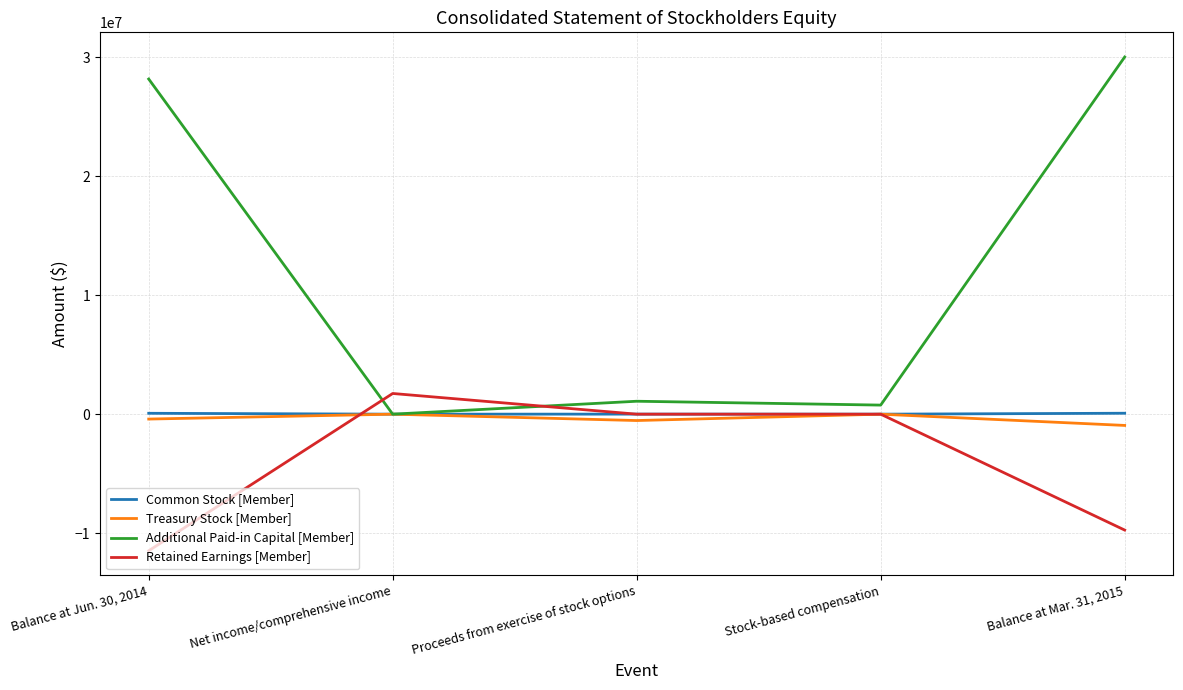

At which label does Common Stock [Member] first exceed 4232?

Balance at Jun. 30, 2014